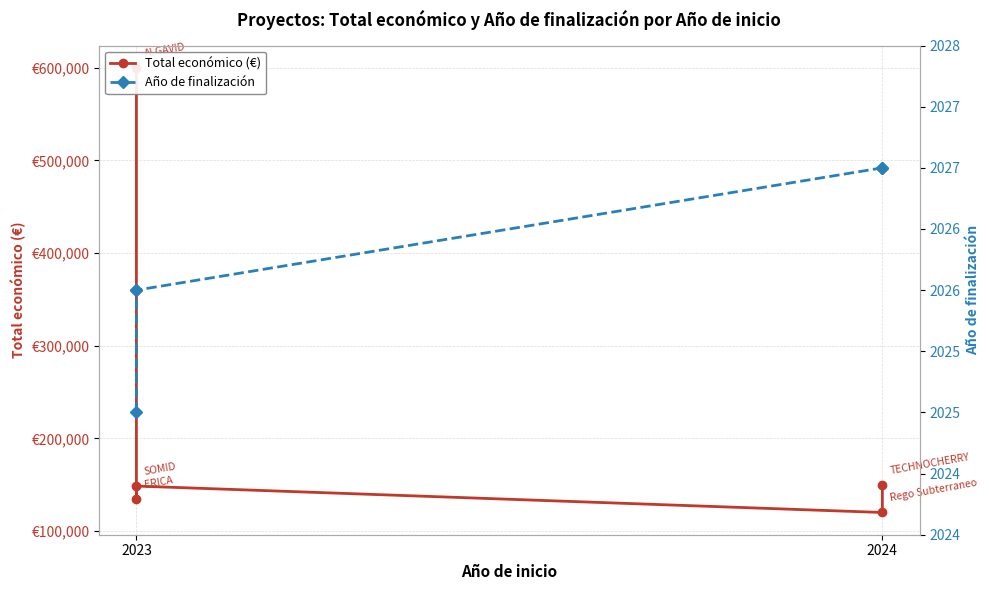

True or false: Año de finalización has more than 1 interior local peaks.

False